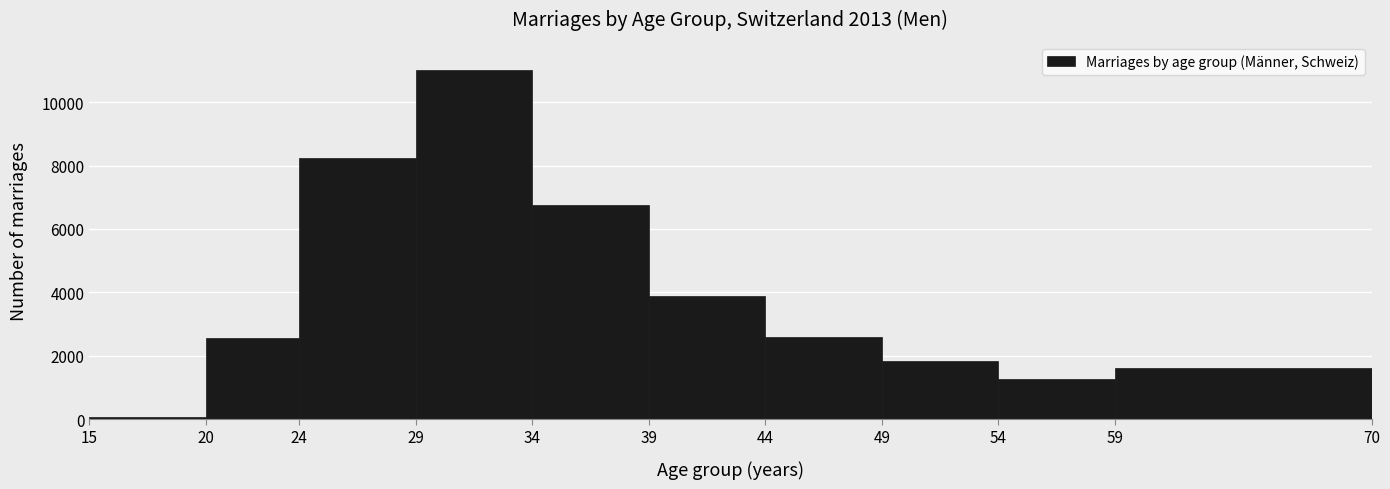

How tall is the bar that spans 29 to 34 on the x-axis? The values are not printed on the chart, so give them approximately, as read against the axis.

11000